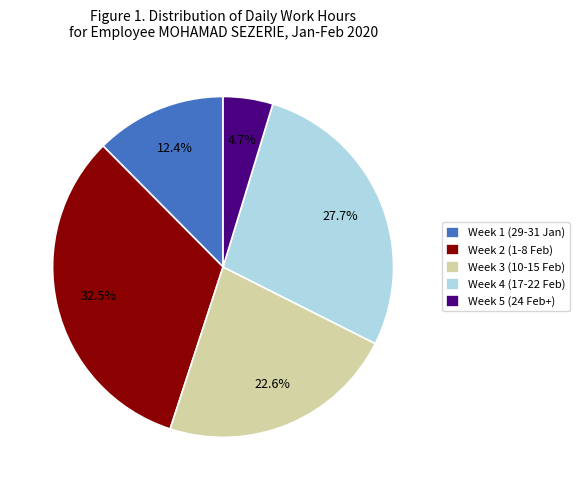

Is Week 4 (17-22 Feb) the majority of the pie?

No